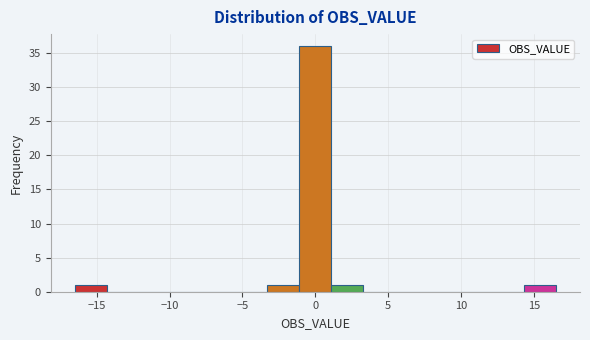

Reading left to right, list every bar in this chart as the range it spans on the x-axis followed by its height. Neither the bar edges nor the heights are printed on the chart, so give them approximately, as read against the axes.

-16.5 to -14.3: 1
-14.3 to -12.1: 0
-12.1 to -9.9: 0
-9.9 to -7.7: 0
-7.7 to -5.5: 0
-5.5 to -3.3: 0
-3.3 to -1.1: 1
-1.1 to 1.1: 36
1.1 to 3.3: 1
3.3 to 5.5: 0
5.5 to 7.7: 0
7.7 to 9.9: 0
9.9 to 12.1: 0
12.1 to 14.3: 0
14.3 to 16.5: 1